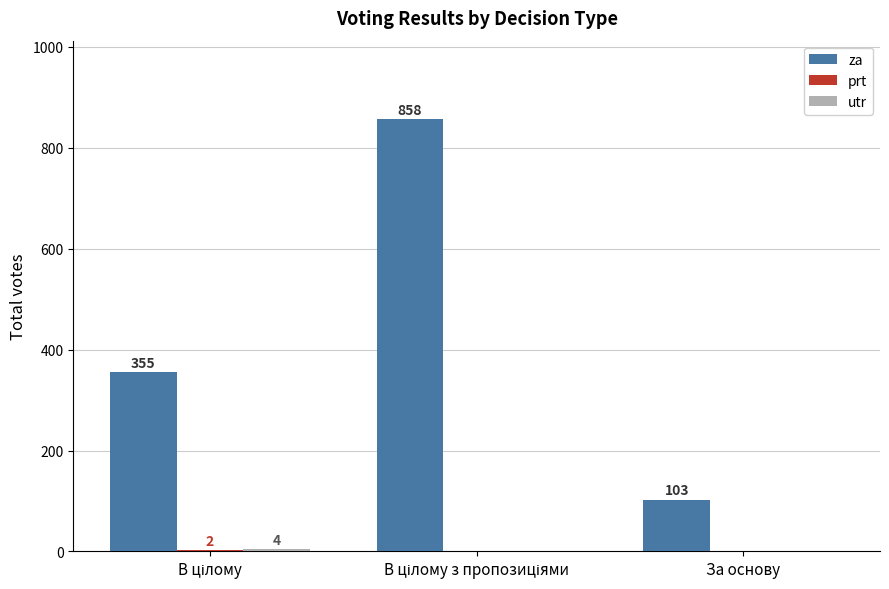

Which series has the largest range (max minus min)?

za